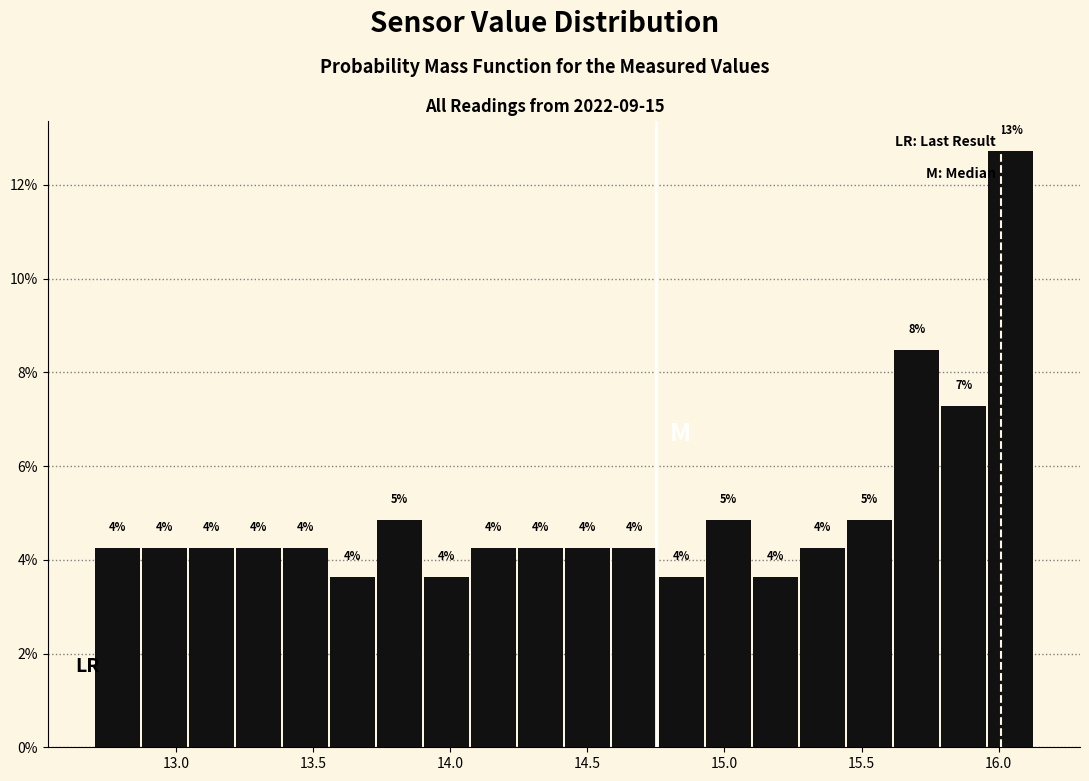

Read against the x-axis, roughly where is the centre of the tallest bar?

16.05